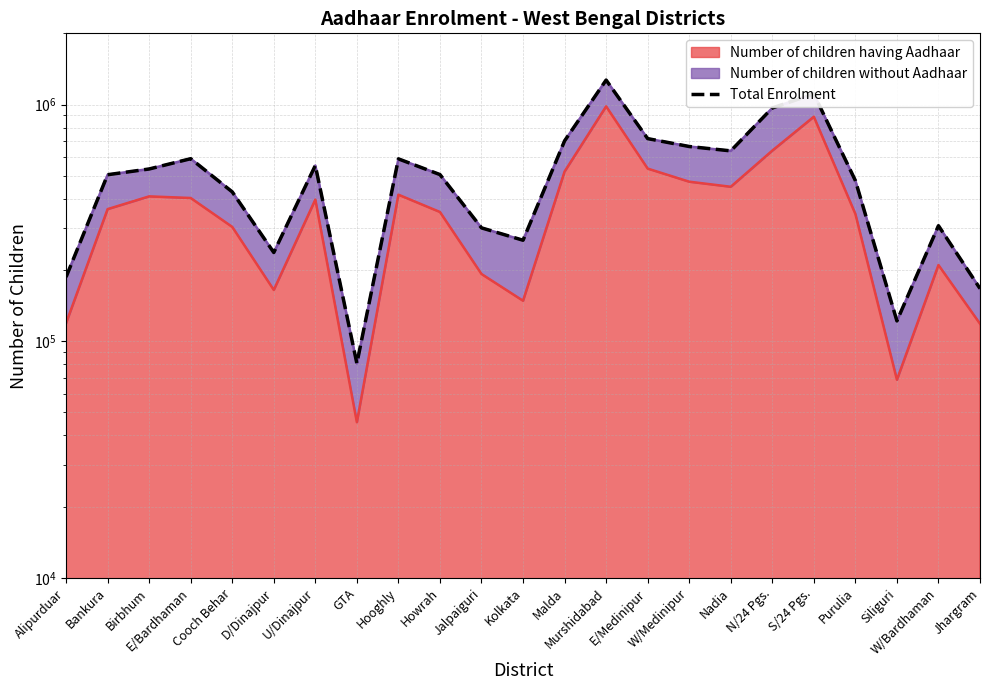

List the labels in order of value, largest first.

Murshidabad, S/24 Pgs., N/24 Pgs., E/Medinipur, Malda, W/Medinipur, Nadia, E/Bardhaman, Hooghly, U/Dinajpur, Birbhum, Howrah, Bankura, Purulia, Cooch Behar, W/Bardhaman, Jalpaiguri, Kolkata, D/Dinajpur, Alipurduar, Jhargram, Siliguri, GTA